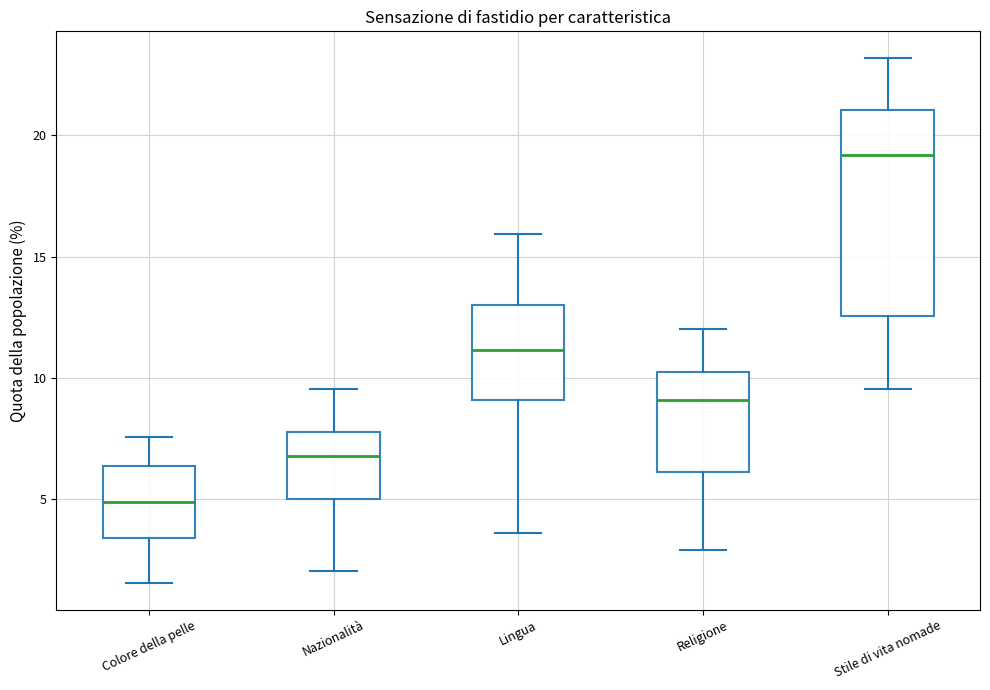

Which box is the tallest, from its lower edge to its upper edge?

Stile di vita nomade